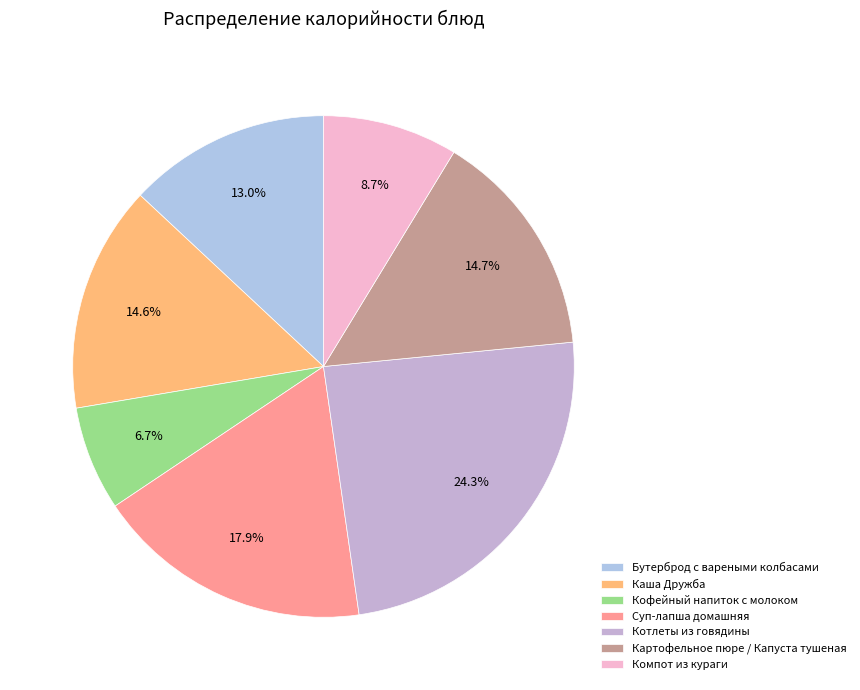

To the nearest percent, what portion does Компот из кураги represent?

9%